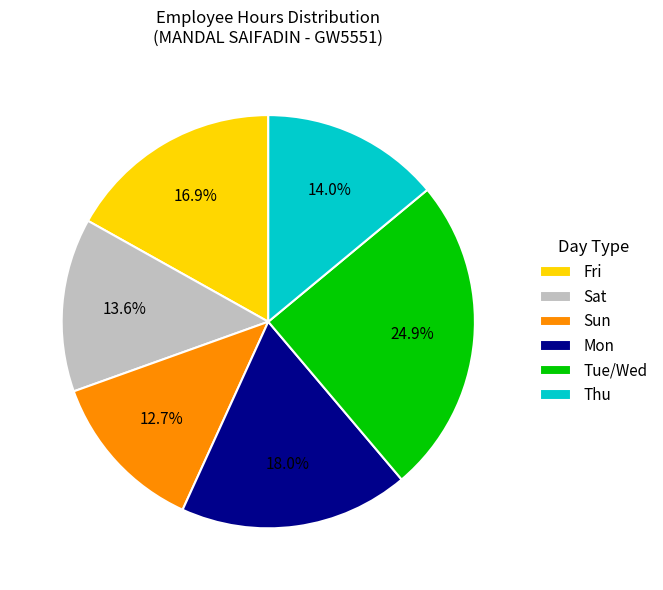

How many slices are in this pie chart?

6